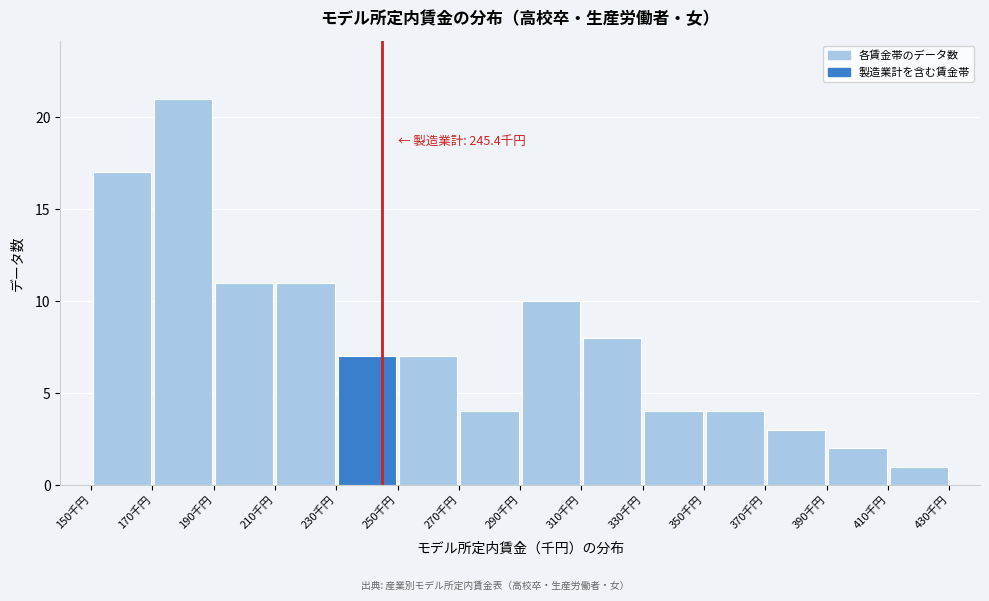

Which range on the x-axis has the tallest bar?

170 to 190